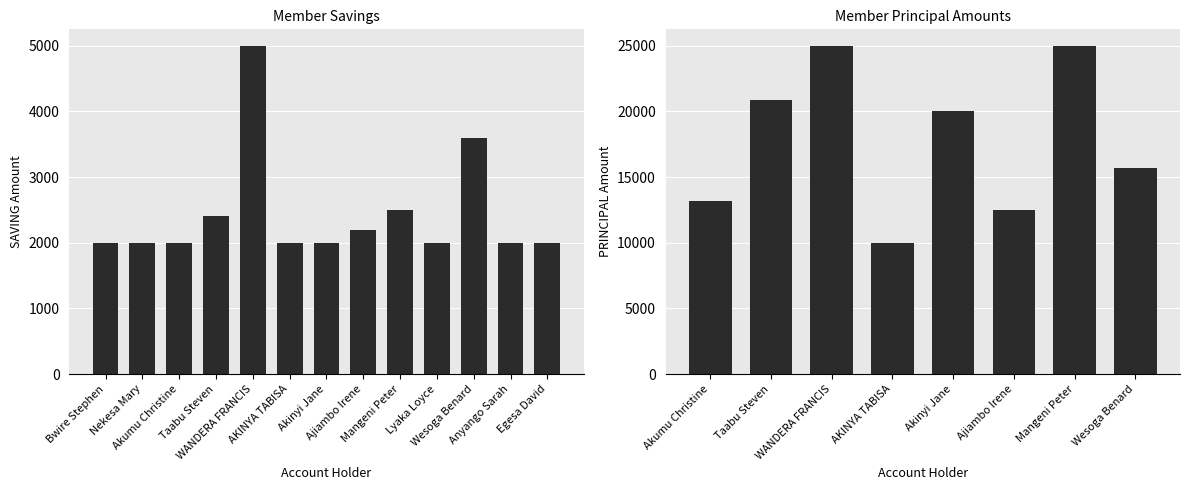

Reading right to left, extract all data points from this chart.

2000	2000	3600	2000	2500	2200	2000	2000	5000	2400	2000	2000	2000